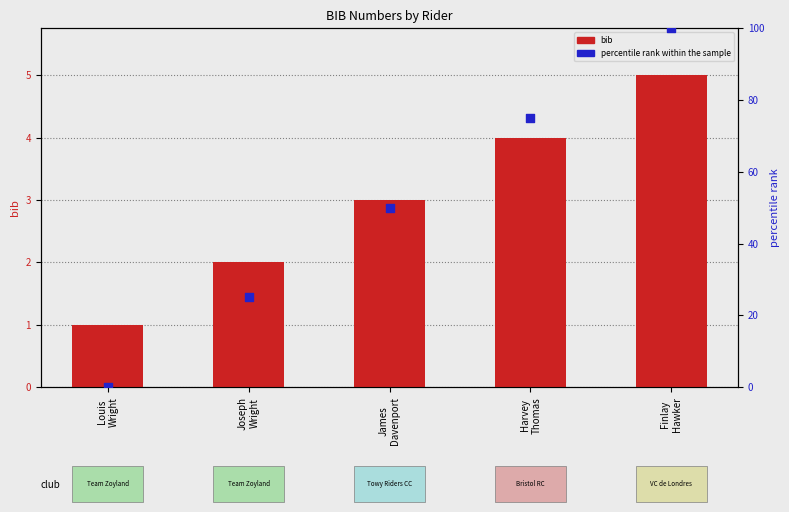

At how many categories does at least one series exceed 14?

4